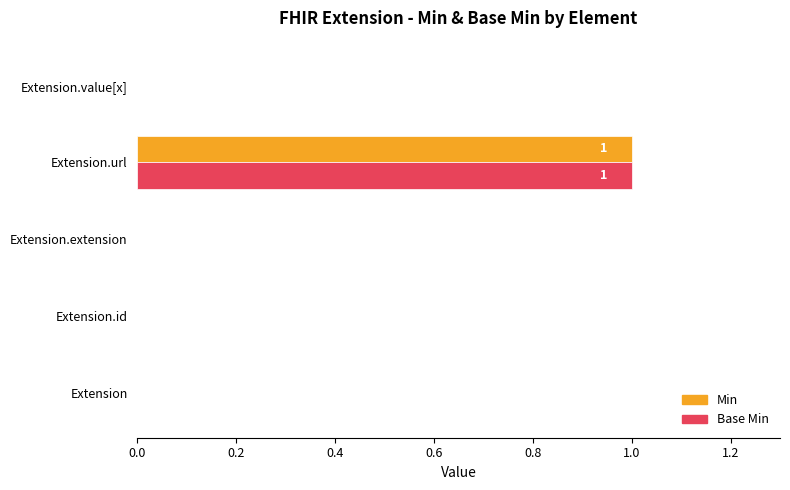

At which label does Min reach its peak?

Extension.url